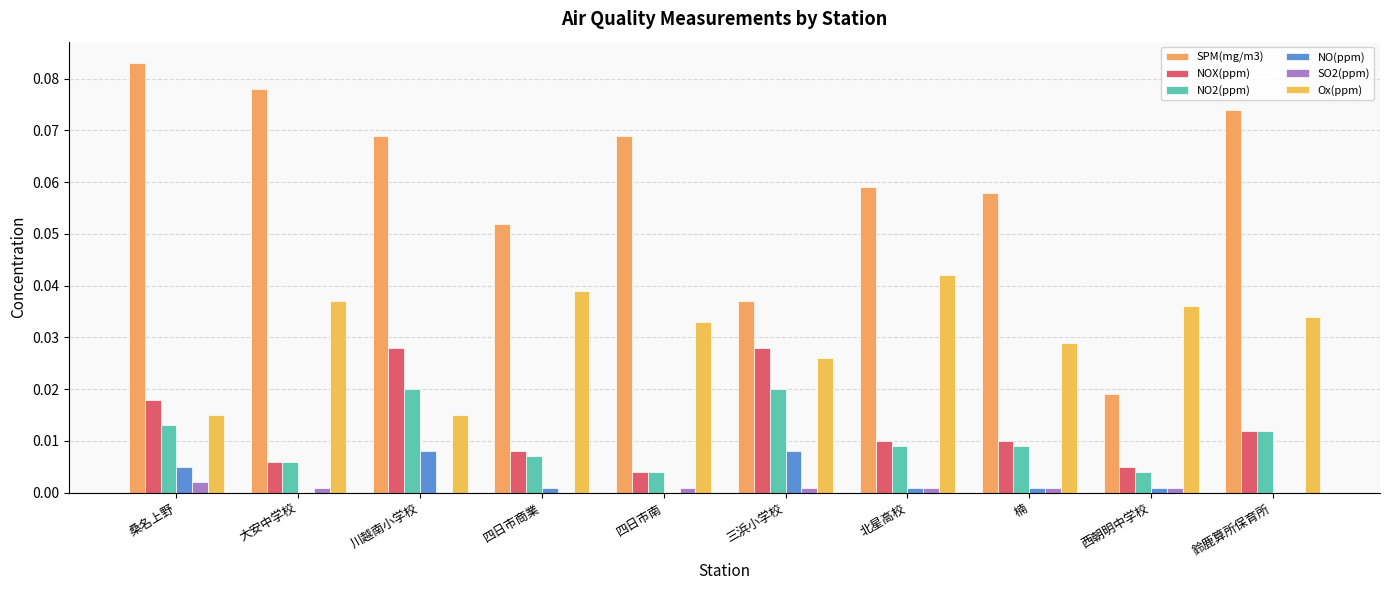

What is the total value across all series at 桑名上野?

0.1